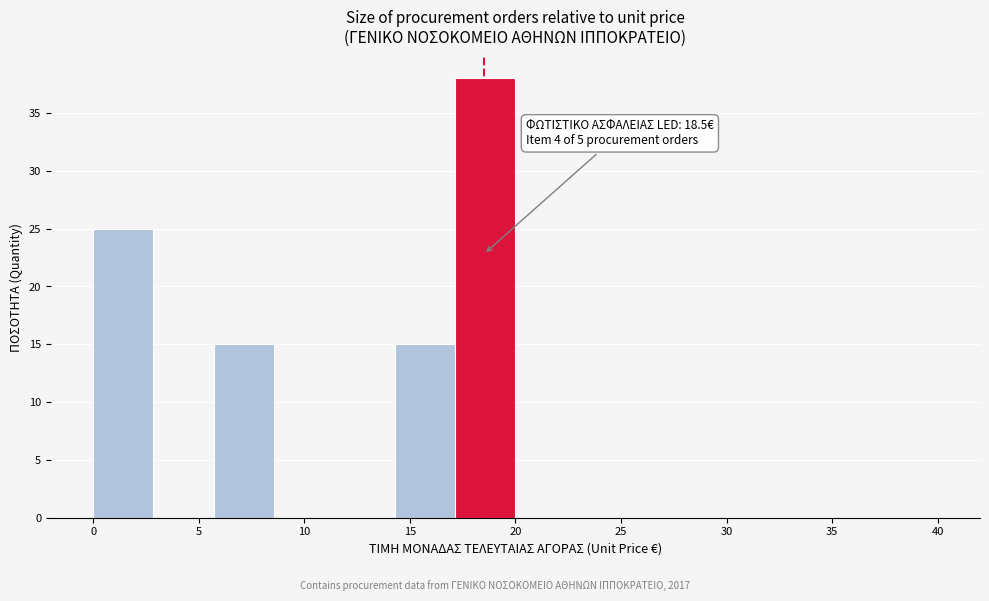

Over which range of the x-axis is the bar tallest?

17.0 to 20.0